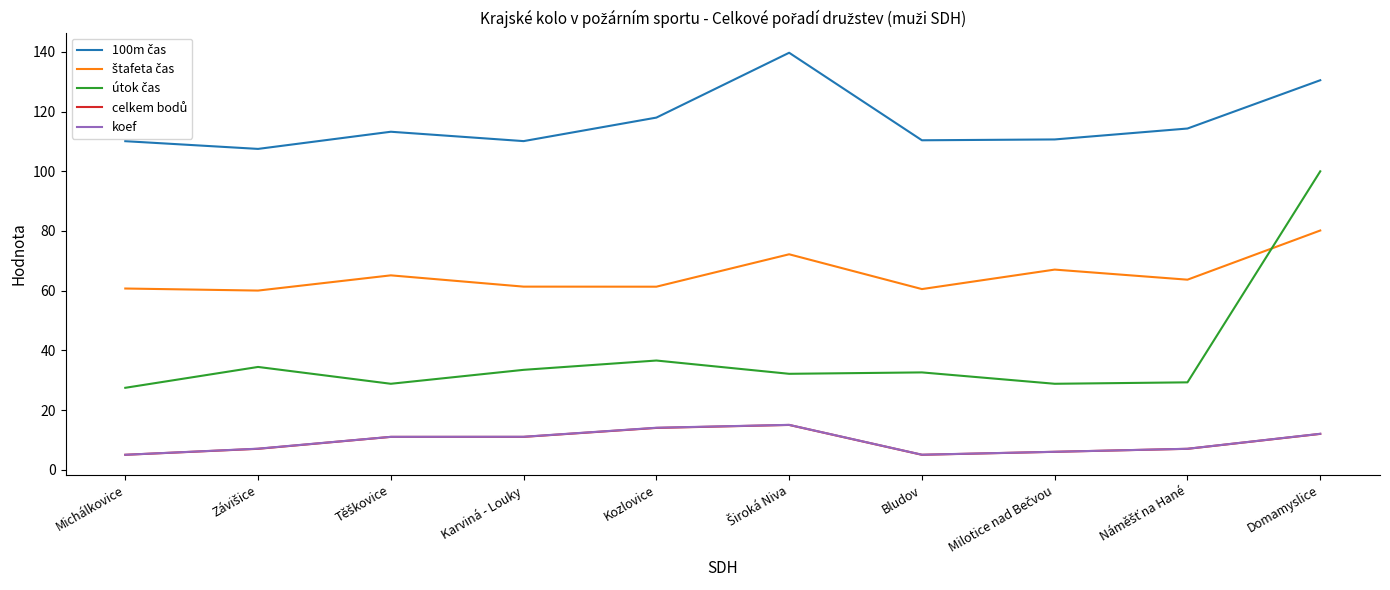

What is the maximum value shown in the chart?

139.7